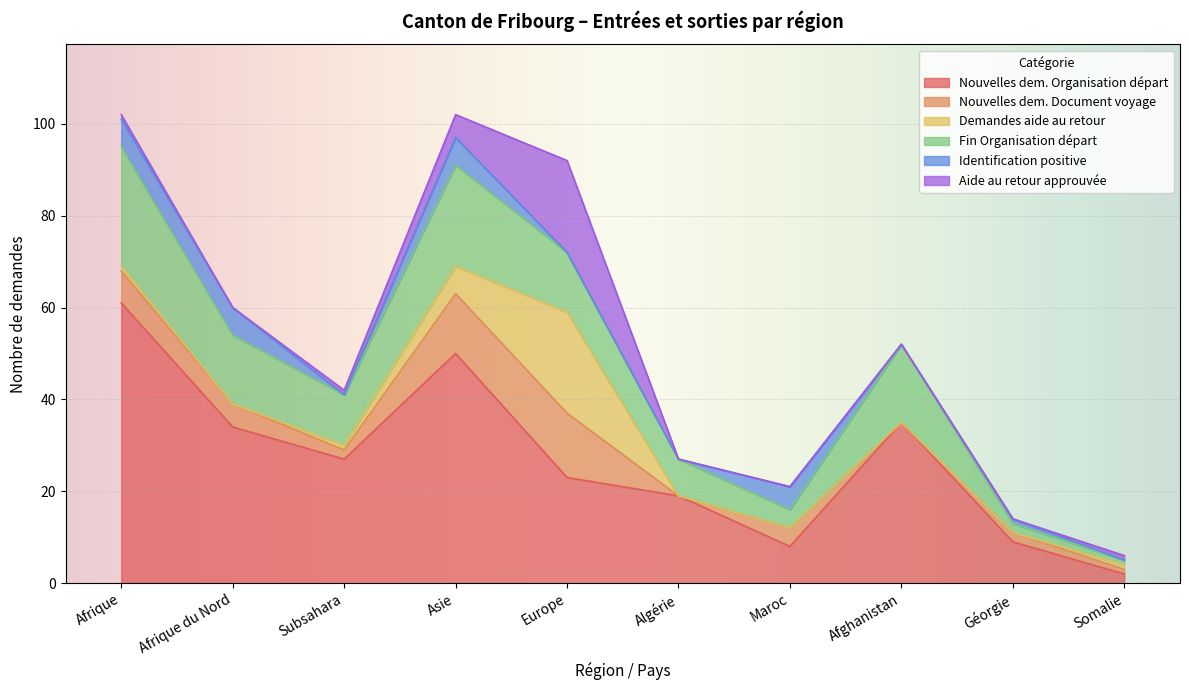

How many lines are shown in the chart?

6